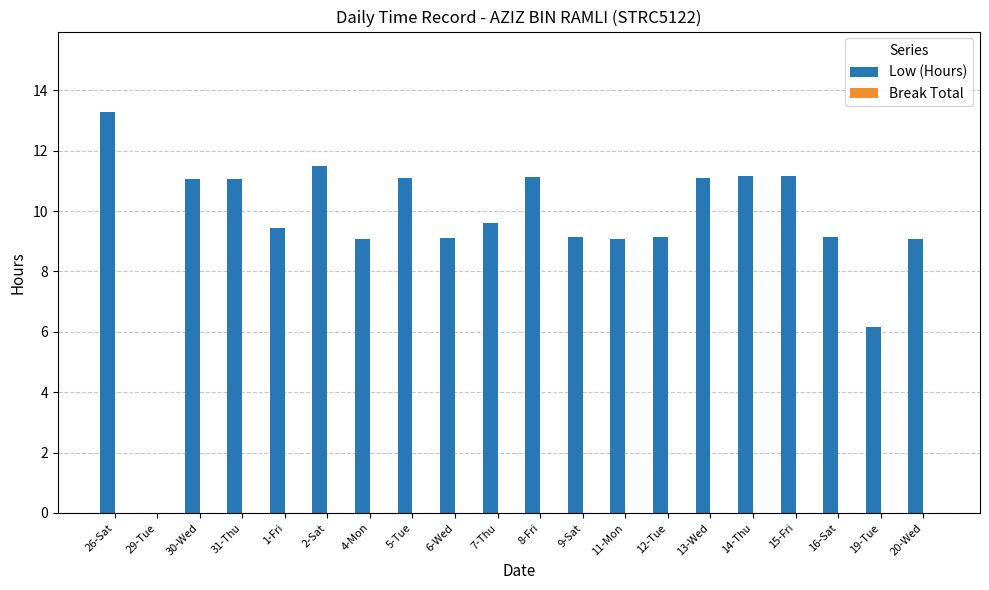

Count the number of data series in this chart.

1